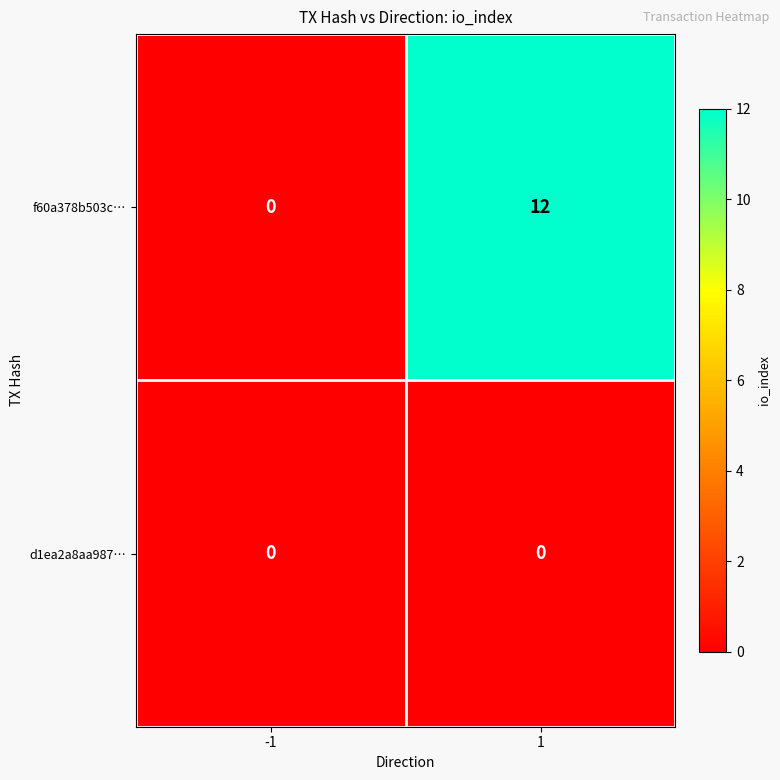

What is the total value across all series at 1?

12